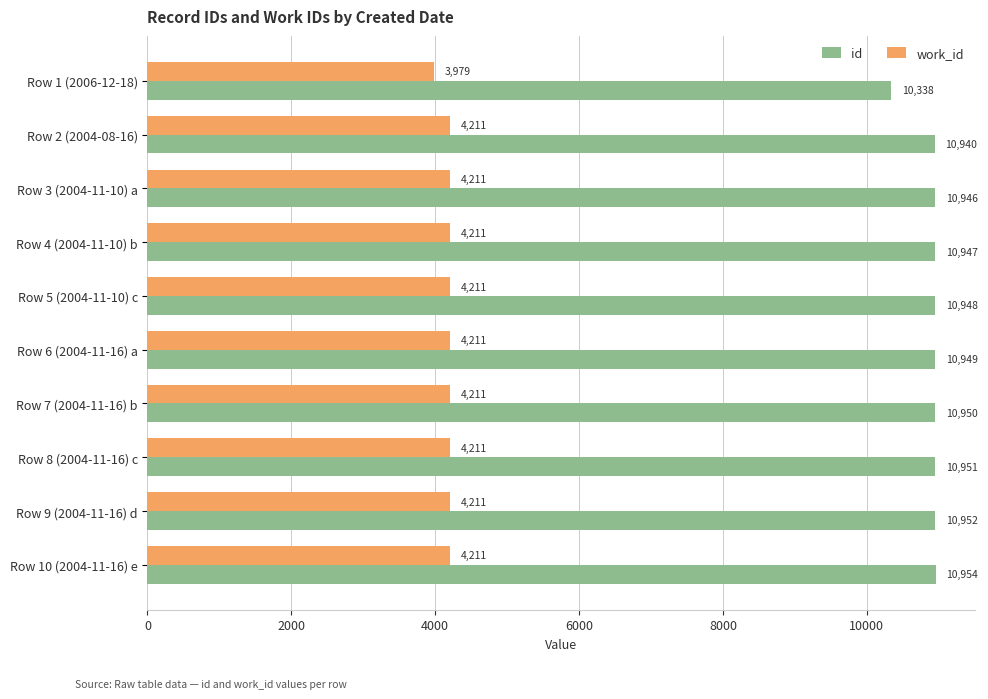

Which category has the highest value in the id series?

Row 10 (2004-11-16) e